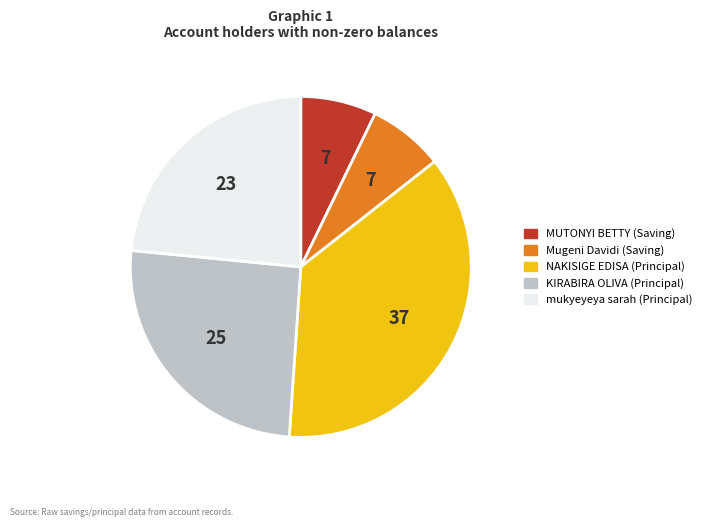

Approximately how many times larger is the value at NAKISIGE EDISA (Principal) compared to Mugeni Davidi (Saving)?

5.1